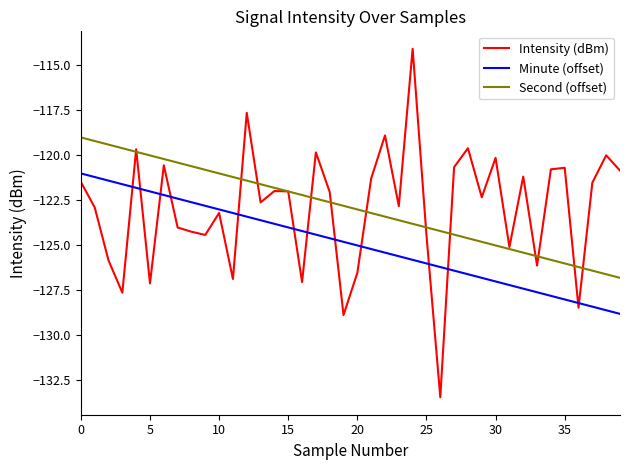

What is the maximum value shown in the chart?

-114.1